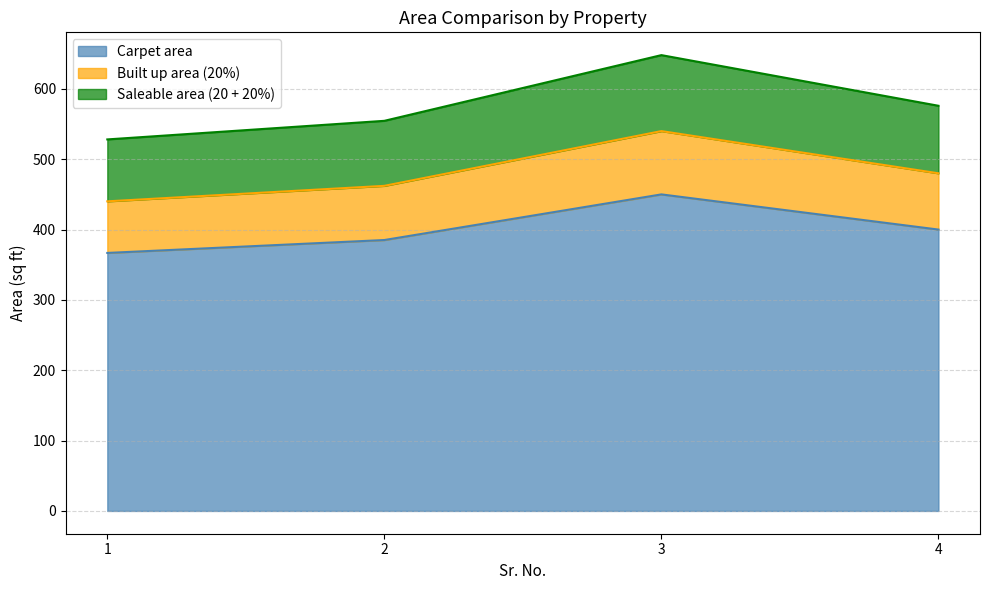

At which label does Saleable area (20 + 20%) first exceed 576?

3